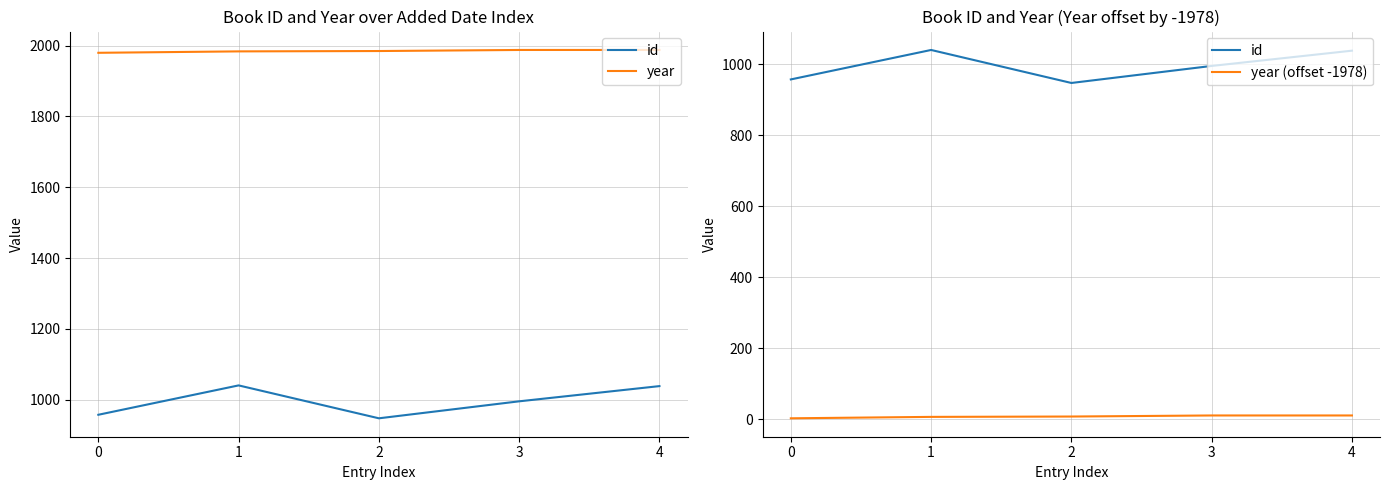

At 4, list the series in order from largest to smallest.

year, id, year (offset -1978)